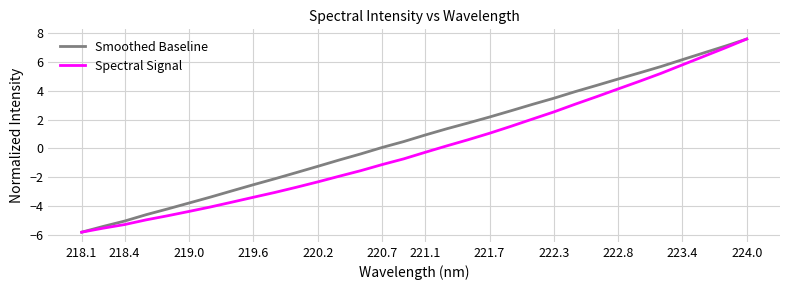

Which series has the largest total across all categories?

Smoothed Baseline